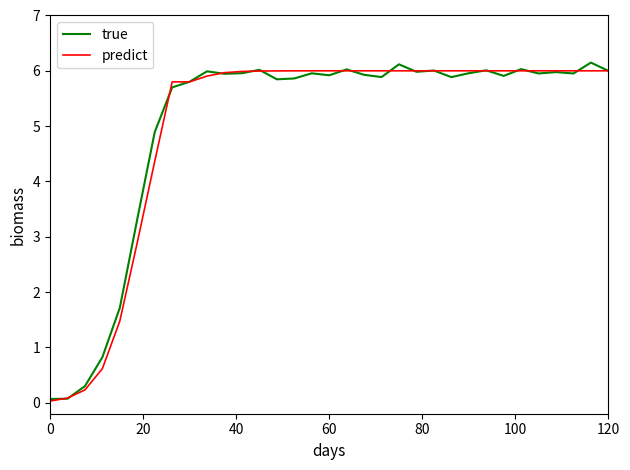

What is the maximum value for true?

6.1